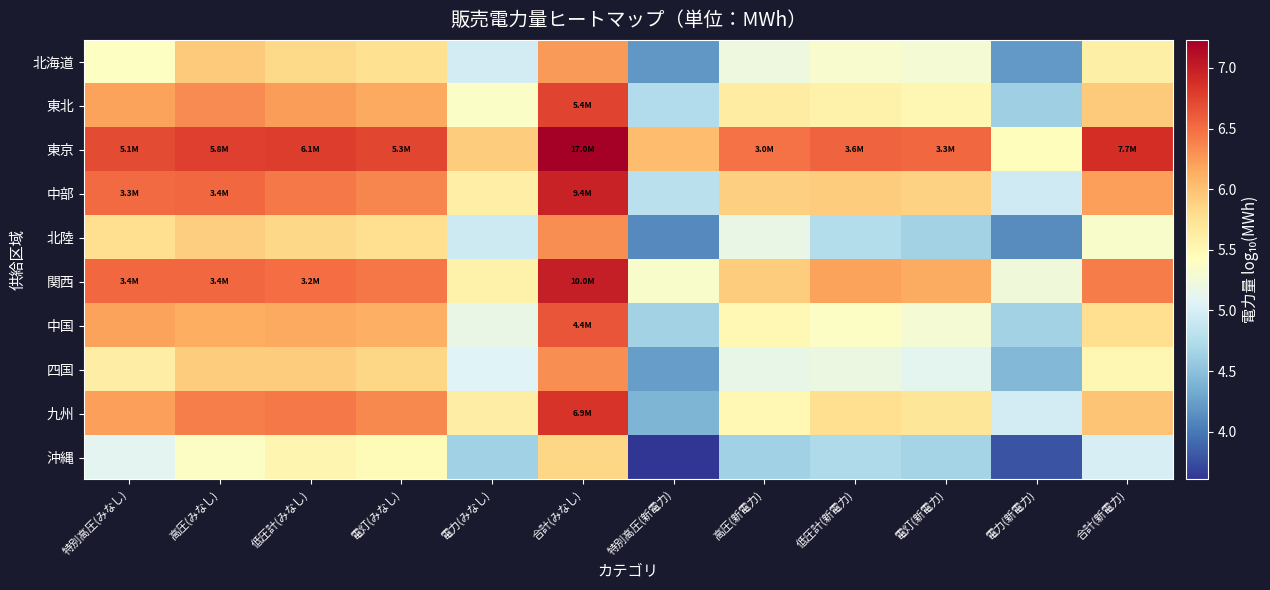

Reading right to left, extract all data points from this chart.

北海道: 合計(新電力)=5.6	電力(新電力)=4.2	電灯(新電力)=5.3	低圧計(新電力)=5.3	高圧(新電力)=5.2	特別高圧(新電力)=4.2	合計(みなし)=6.3	電力(みなし)=5.0	電灯(みなし)=5.8	低圧計(みなし)=5.8	高圧(みなし)=5.9	特別高圧(みなし)=5.4
東北: 合計(新電力)=5.9	電力(新電力)=4.6	電灯(新電力)=5.5	低圧計(新電力)=5.6	高圧(新電力)=5.6	特別高圧(新電力)=4.7	合計(みなし)=6.7	電力(みなし)=5.4	電灯(みなし)=6.2	低圧計(みなし)=6.2	高圧(みなし)=6.3	特別高圧(みなし)=6.2
東京: 合計(新電力)=6.9	電力(新電力)=5.4	電灯(新電力)=6.5	低圧計(新電力)=6.6	高圧(新電力)=6.5	特別高圧(新電力)=6.0	合計(みなし)=7.2	電力(みなし)=5.9	電灯(みなし)=6.7	低圧計(みなし)=6.8	高圧(みなし)=6.8	特別高圧(みなし)=6.7
中部: 合計(新電力)=6.2	電力(新電力)=4.9	電灯(新電力)=5.9	低圧計(新電力)=5.9	高圧(新電力)=5.9	特別高圧(新電力)=4.8	合計(みなし)=7.0	電力(みなし)=5.6	電灯(みなし)=6.4	低圧計(みなし)=6.4	高圧(みなし)=6.5	特別高圧(みなし)=6.5
北陸: 合計(新電力)=5.3	電力(新電力)=4.1	電灯(新電力)=4.6	低圧計(新電力)=4.8	高圧(新電力)=5.2	特別高圧(新電力)=4.1	合計(みなし)=6.3	電力(みなし)=4.9	電灯(みなし)=5.8	低圧計(みなし)=5.8	高圧(みなし)=5.9	特別高圧(みなし)=5.8
関西: 合計(新電力)=6.4	電力(新電力)=5.2	電灯(新電力)=6.1	低圧計(新電力)=6.2	高圧(新電力)=5.9	特別高圧(新電力)=5.3	合計(みなし)=7.0	電力(みなし)=5.6	電灯(みなし)=6.4	低圧計(みなし)=6.5	高圧(みなし)=6.5	特別高圧(みなし)=6.5
中国: 合計(新電力)=5.8	電力(新電力)=4.7	電灯(新電力)=5.3	低圧計(新電力)=5.4	高圧(新電力)=5.5	特別高圧(新電力)=4.6	合計(みなし)=6.6	電力(みなし)=5.2	電灯(みなし)=6.1	低圧計(みなし)=6.2	高圧(みなし)=6.1	特別高圧(みなし)=6.2
四国: 合計(新電力)=5.5	電力(新電力)=4.4	電灯(新電力)=5.1	低圧計(新電力)=5.2	高圧(新電力)=5.2	特別高圧(新電力)=4.2	合計(みなし)=6.3	電力(みなし)=5.1	電灯(みなし)=5.9	低圧計(みなし)=5.9	高圧(みなし)=5.9	特別高圧(みなし)=5.6
九州: 合計(新電力)=6.0	電力(新電力)=5.0	電灯(新電力)=5.7	低圧計(新電力)=5.8	高圧(新電力)=5.5	特別高圧(新電力)=4.4	合計(みなし)=6.8	電力(みなし)=5.6	電灯(みなし)=6.4	低圧計(みなし)=6.4	高圧(みなし)=6.4	特別高圧(みなし)=6.2
沖縄: 合計(新電力)=5.0	電力(新電力)=3.8	電灯(新電力)=4.7	低圧計(新電力)=4.7	高圧(新電力)=4.6	特別高圧(新電力)=3.6	合計(みなし)=5.8	電力(みなし)=4.6	電灯(みなし)=5.5	低圧計(みなし)=5.5	高圧(みなし)=5.4	特別高圧(みなし)=5.1